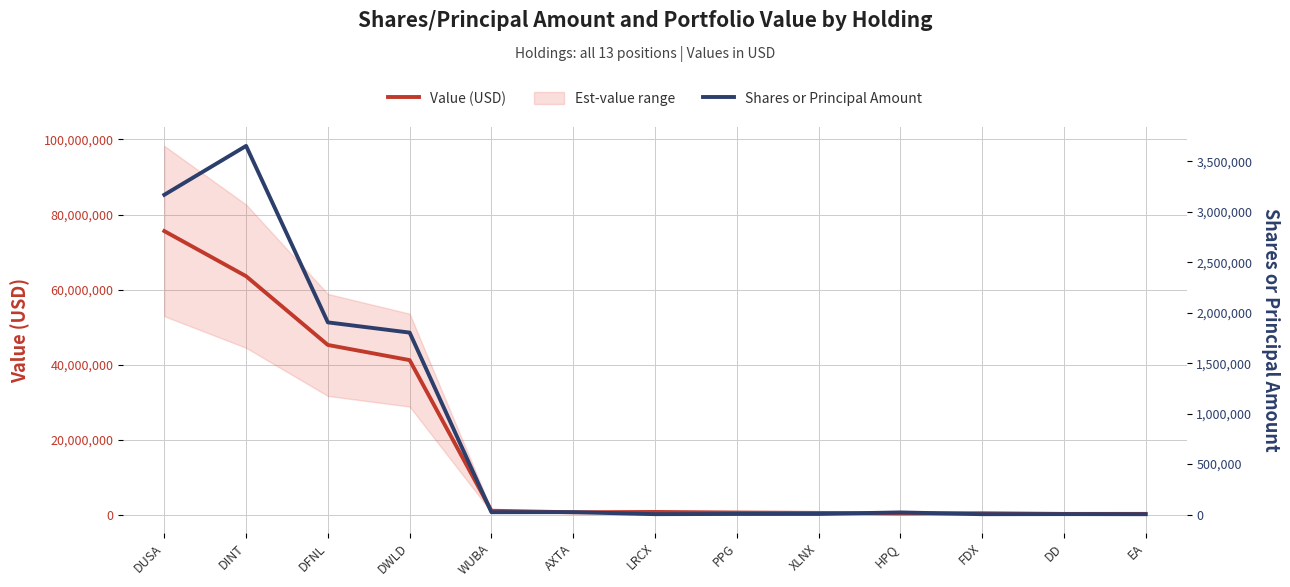

How many data points does each series have?

13